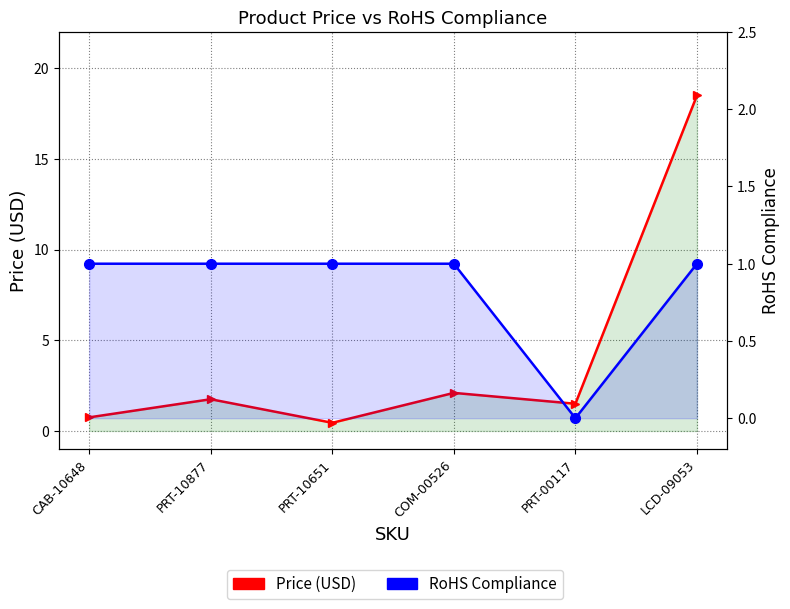

Reading right to left, list all the values displayed in this chart.

Price (USD): 18.5	1.5	2.1	0.5	1.8	0.8
RoHS Compliance: 1.0	0.0	1.0	1.0	1.0	1.0